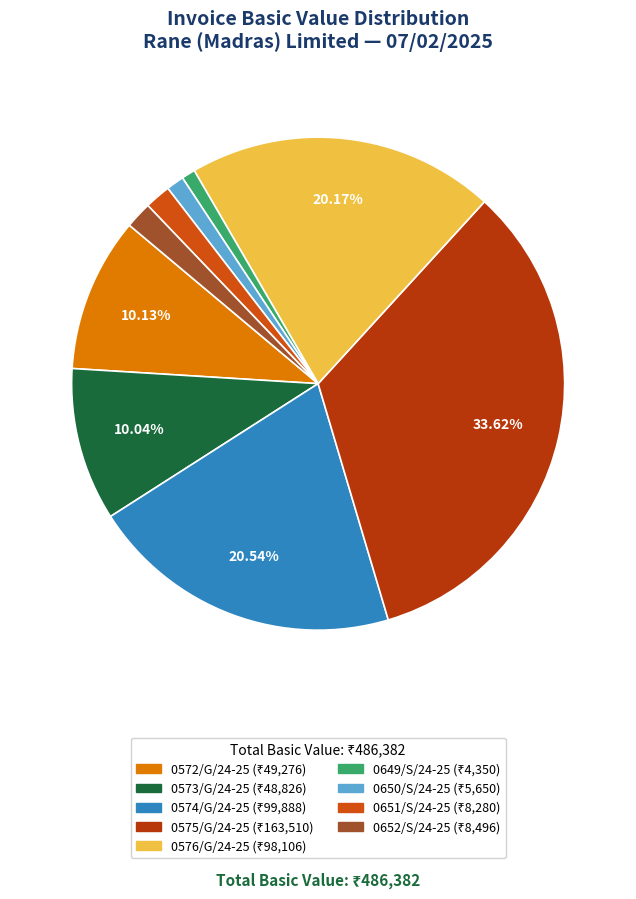

Combined, what portion of the pie is 0575/G/24-25 and 0649/S/24-25?

34.5%